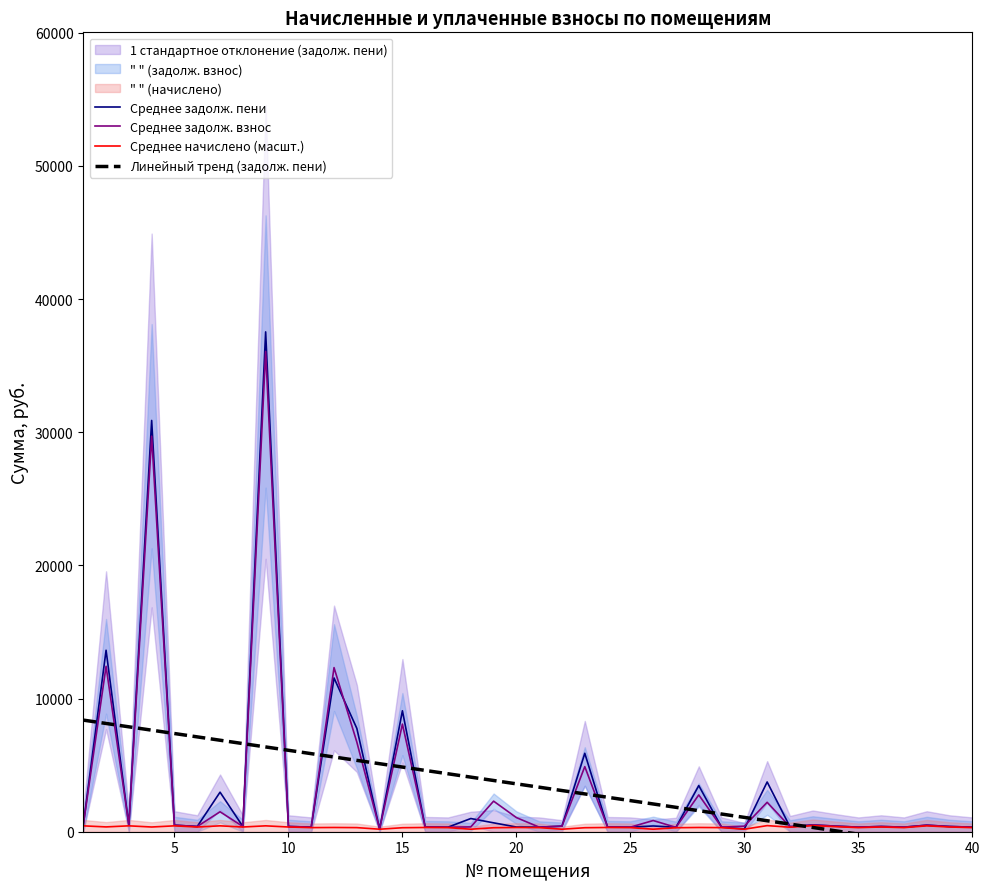

What is the highest value of the Среднее задолж. пени series?

37533.7